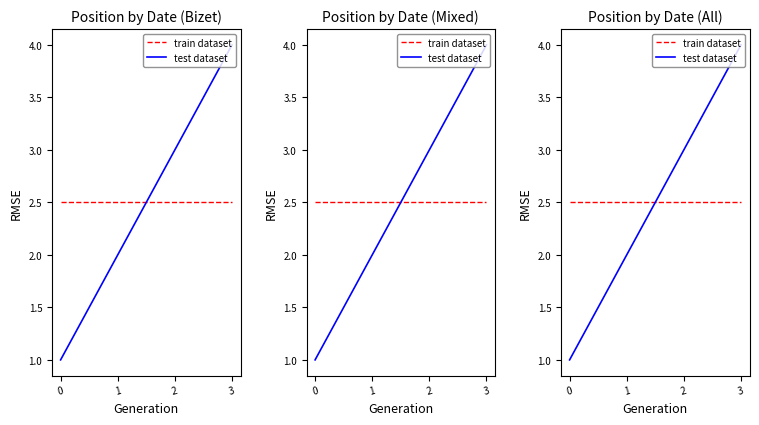

Reading left to right, extract all data points from this chart.

train dataset: 2.5	2.5	2.5	2.5
test dataset: 1.0	2.0	3.0	4.0